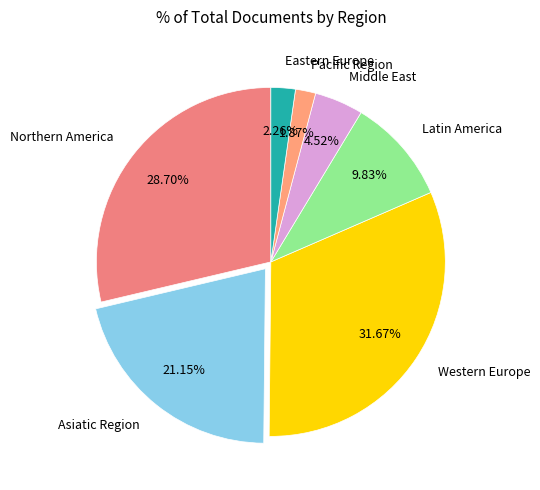

To the nearest percent, what is the combined percentage of Asiatic Region and Pacific Region?

23%